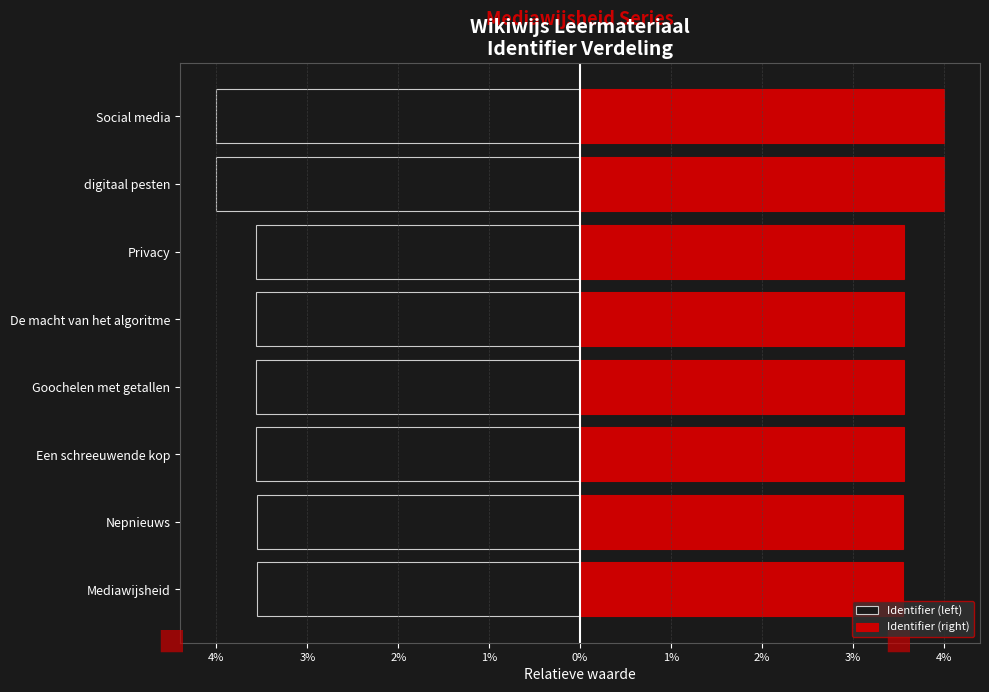

At Een schreeuwende kop, list the series in order from largest to smallest.

Identifier (right), Identifier (left)